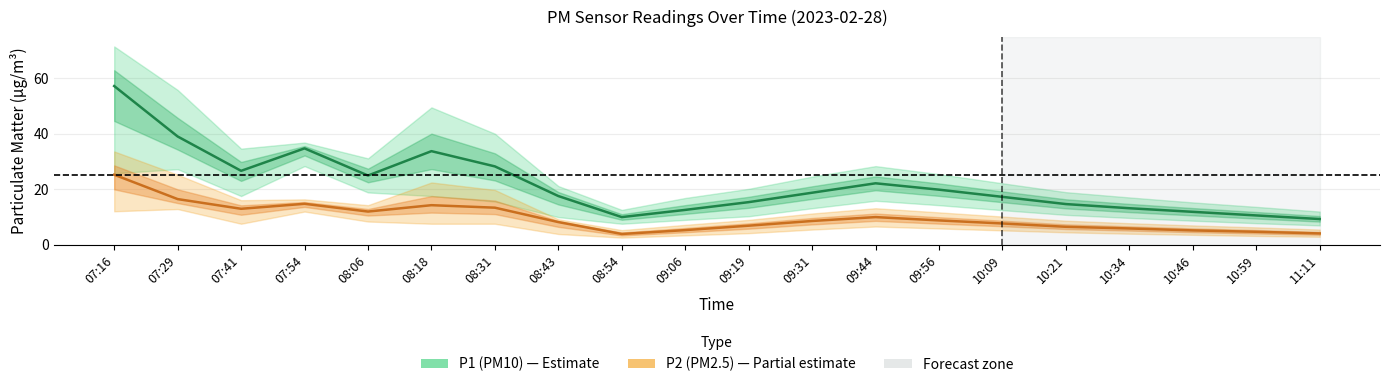

What are all the series names shown in the legend?

P1 (PM10), P2 (PM2.5)